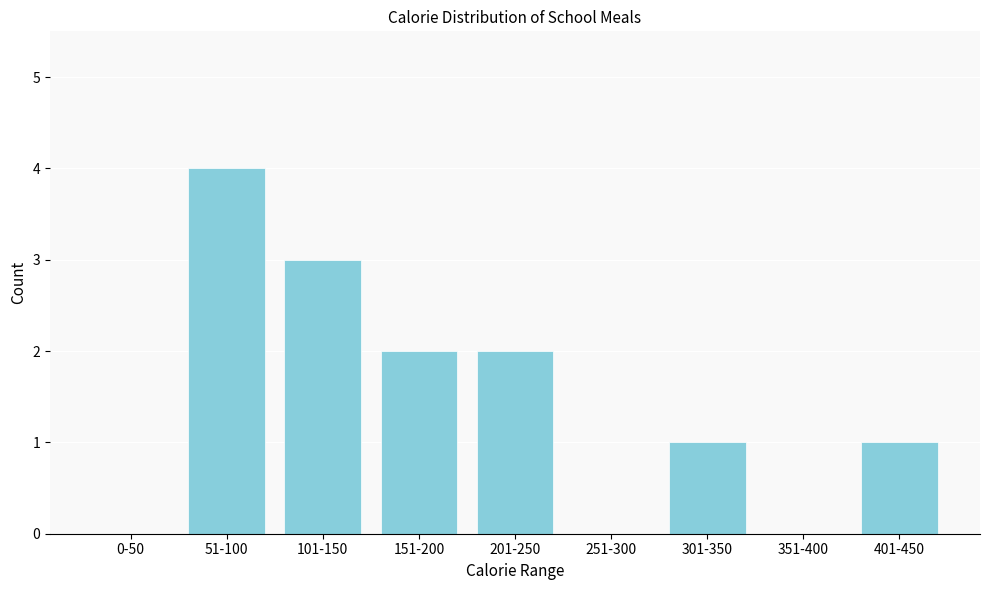

Reading left to right, what are all the values shown in this chart?

0-50=0	51-100=4	101-150=3	151-200=2	201-250=2	251-300=0	301-350=1	351-400=0	401-450=1